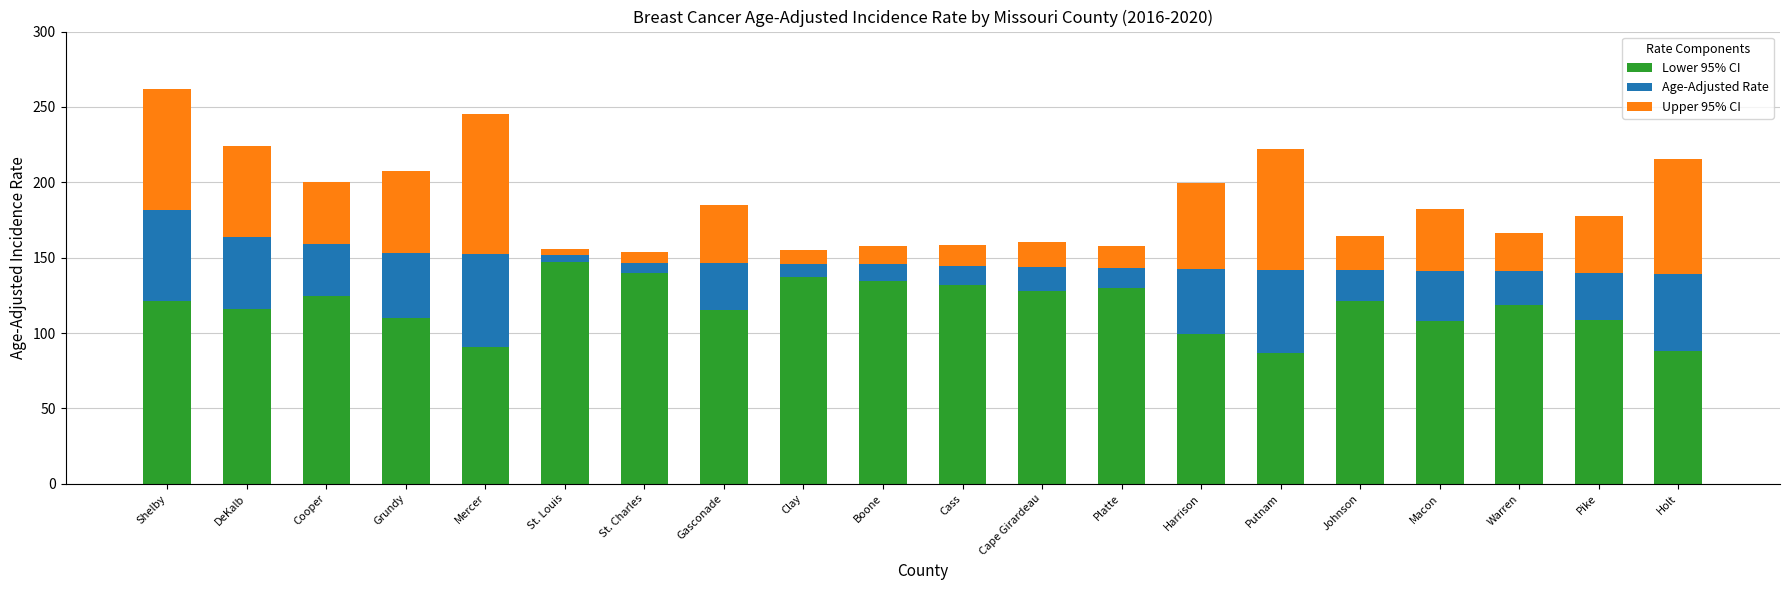

What is the total value across all series at Harrison?

199.5